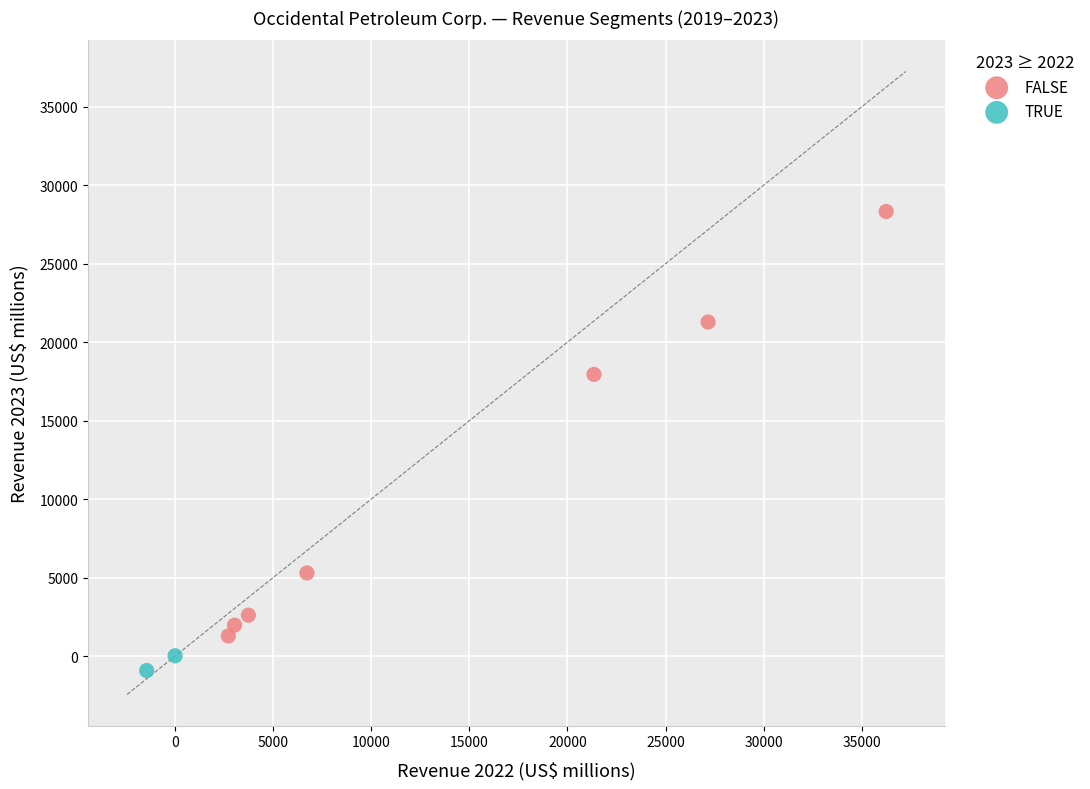

What are all the series names shown in the legend?

FALSE, TRUE